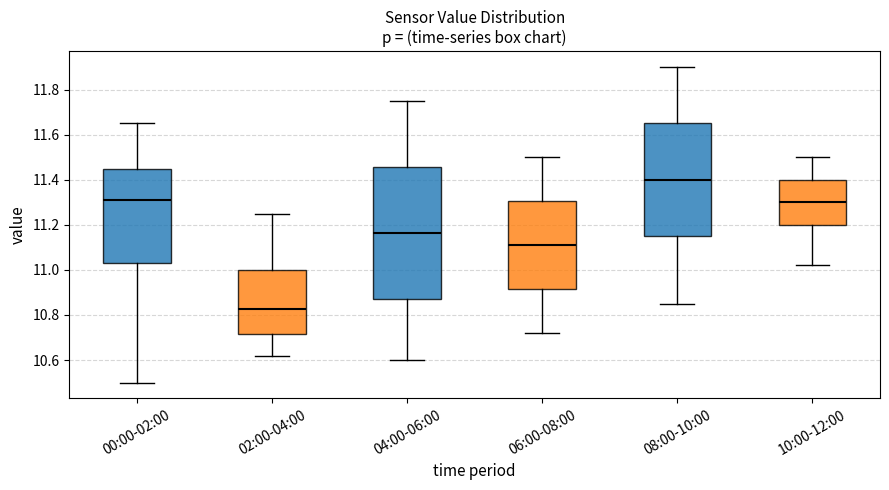

Reading left to right, transcribe this box plot: for each box, give where its median line is, the range the box spans, and where its two whiskers end, as read against the y-axis. The values are not printed on the chart, so give them approximately, as read against the axis.

00:00-02:00: median 11.32, box 11.04 to 11.44, whiskers 10.50 to 11.66
02:00-04:00: median 10.82, box 10.72 to 11.00, whiskers 10.62 to 11.26
04:00-06:00: median 11.16, box 10.88 to 11.46, whiskers 10.60 to 11.76
06:00-08:00: median 11.12, box 10.92 to 11.30, whiskers 10.72 to 11.50
08:00-10:00: median 11.40, box 11.16 to 11.66, whiskers 10.86 to 11.90
10:00-12:00: median 11.30, box 11.20 to 11.40, whiskers 11.02 to 11.50